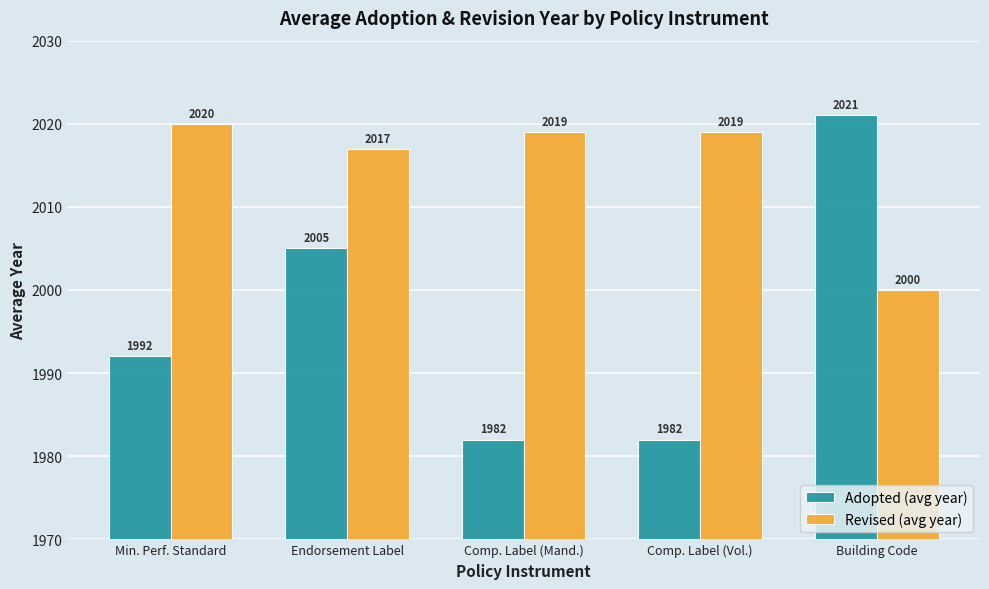

What is the difference between the Adopted (avg year) values at Comp. Label (Mand.) and Endorsement Label?

23